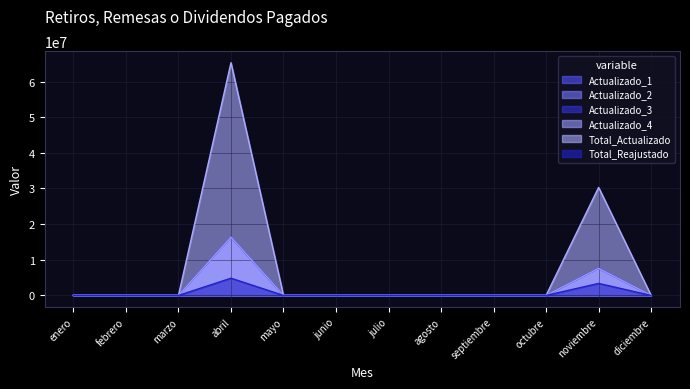

Which series has the largest range (max minus min)?

Total_Actualizado